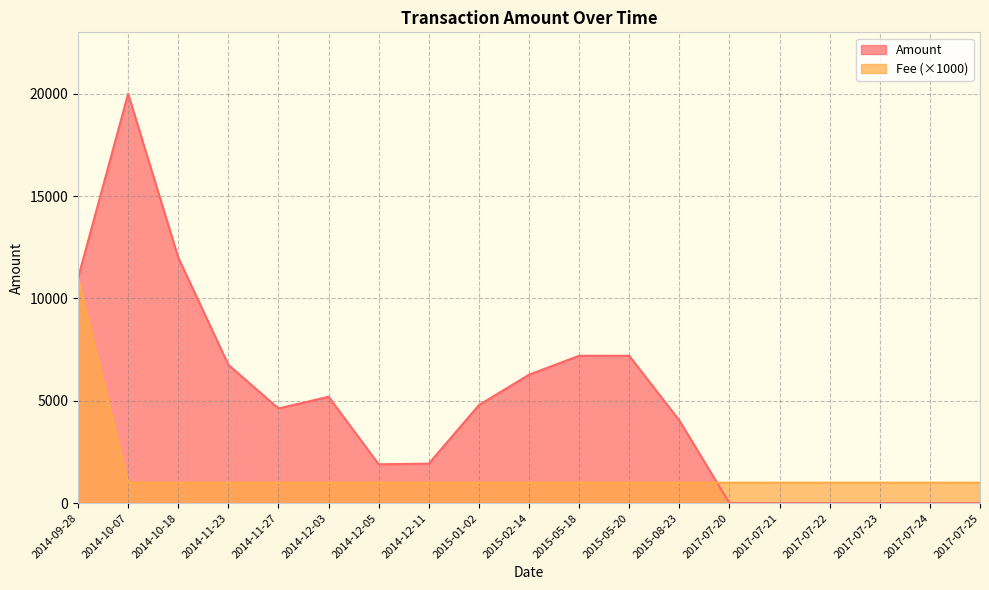

Rank the series by their maximum value, from highest to lowest.

Amount, Fee (×1000)